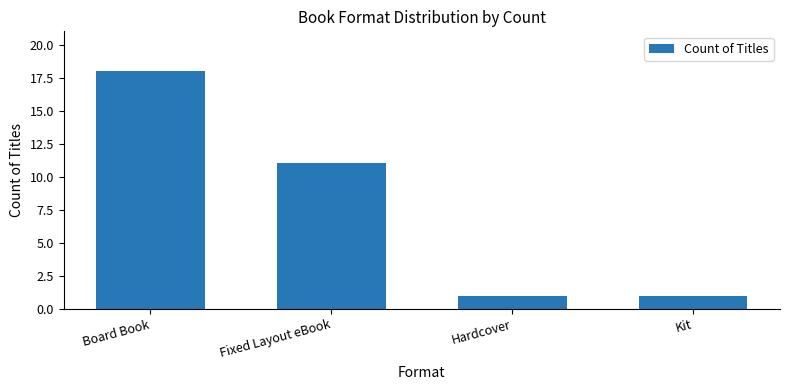

What is the greatest value displayed?

18